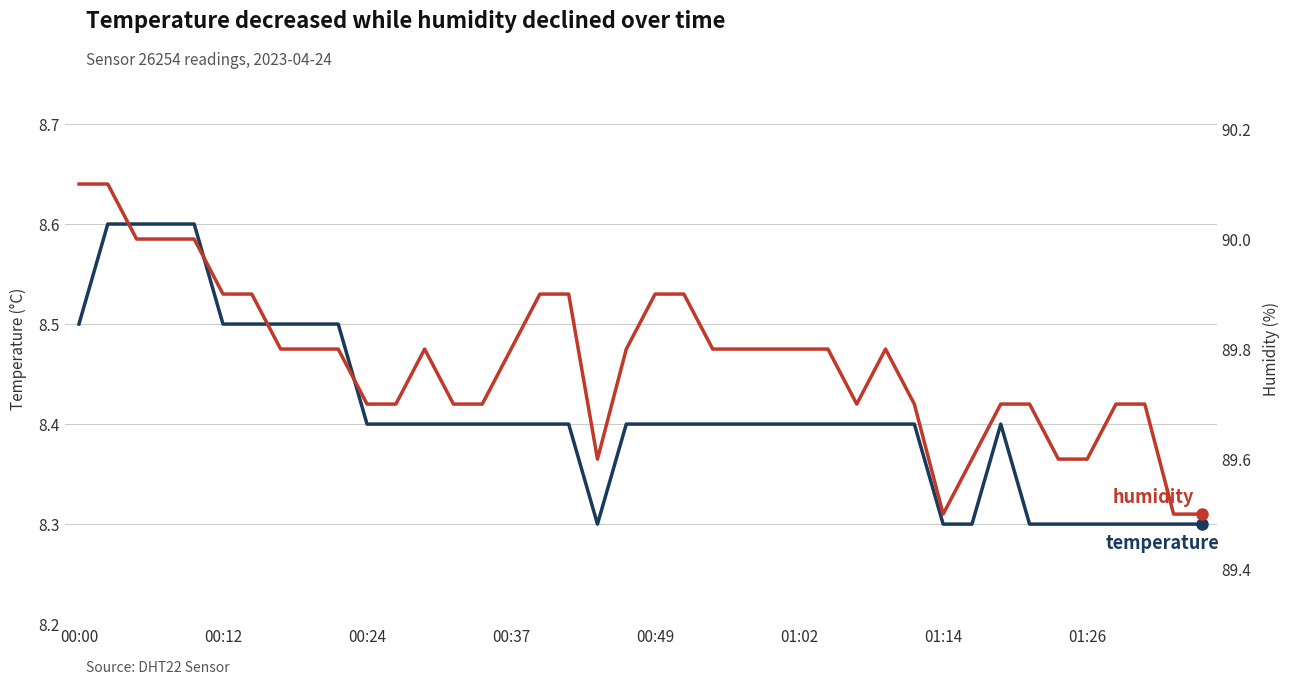

What is the value of the temperature point at the 34th from the left?

8.3